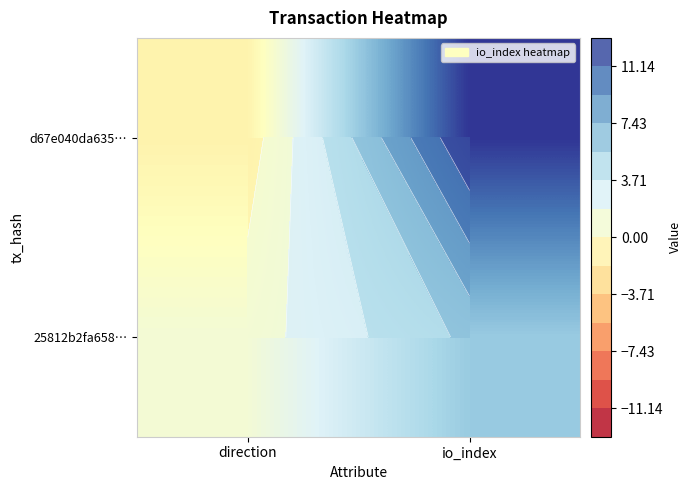

What is the spread (max minus min) of values at io_index?

7